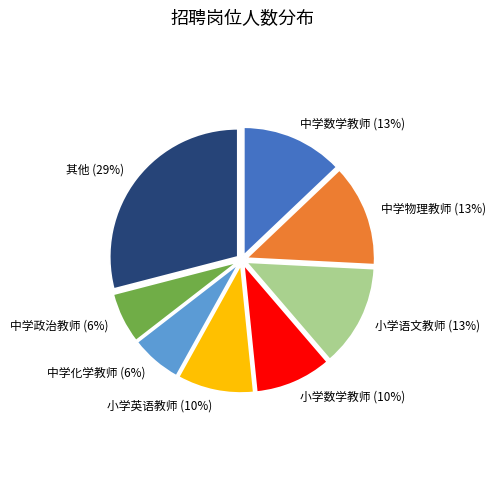

Does 小学语文教师 (13%) represent more than half of the total?

No